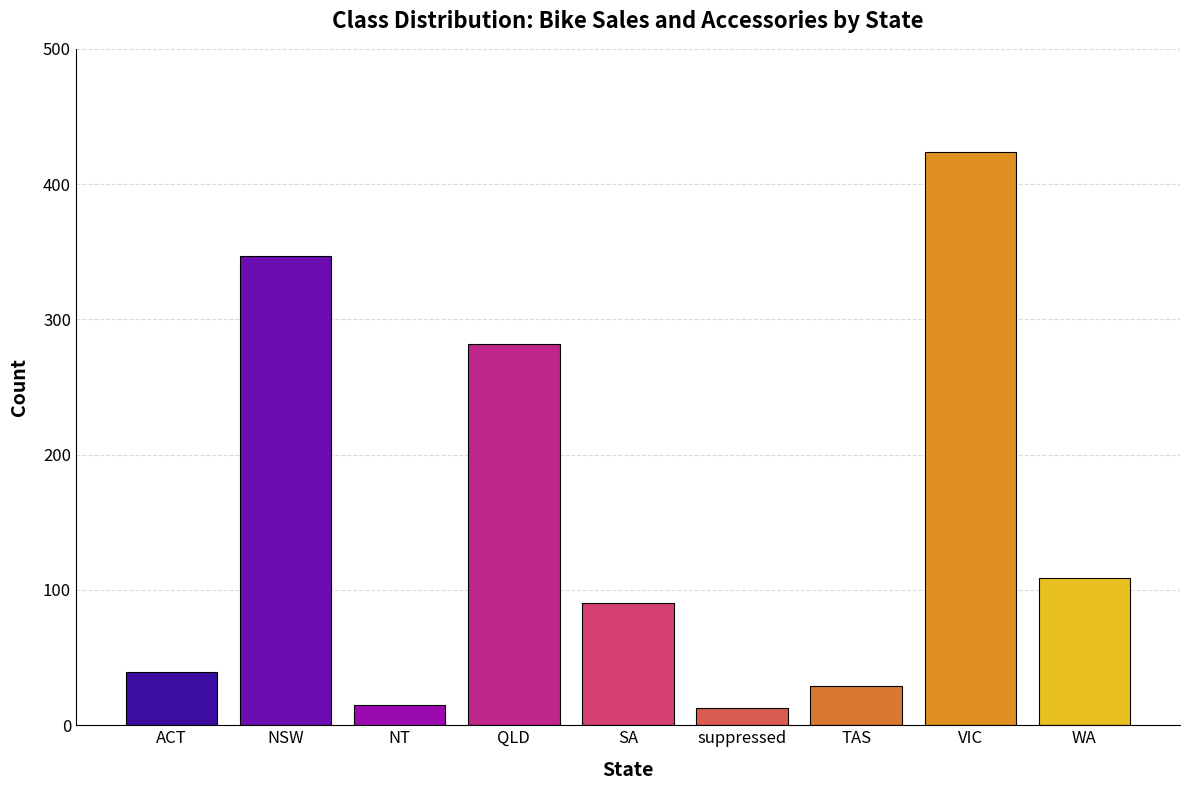

Is it true that the value at QLD is 282?

True